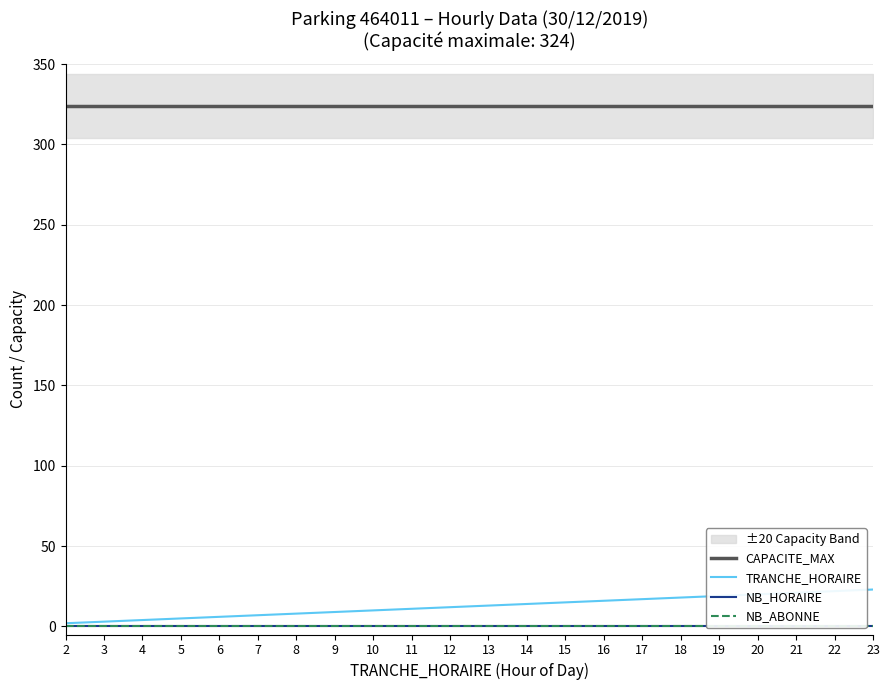

What is the average value of the TRANCHE_HORAIRE series?

12